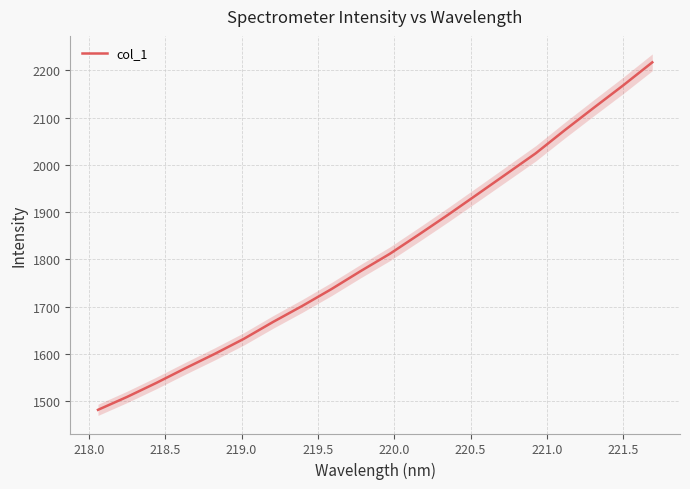

What is the lowest value of the col_1 series?

1481.4